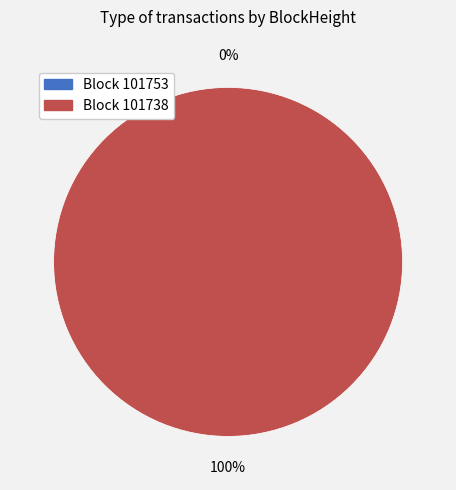

Which slice is the smallest?

101753